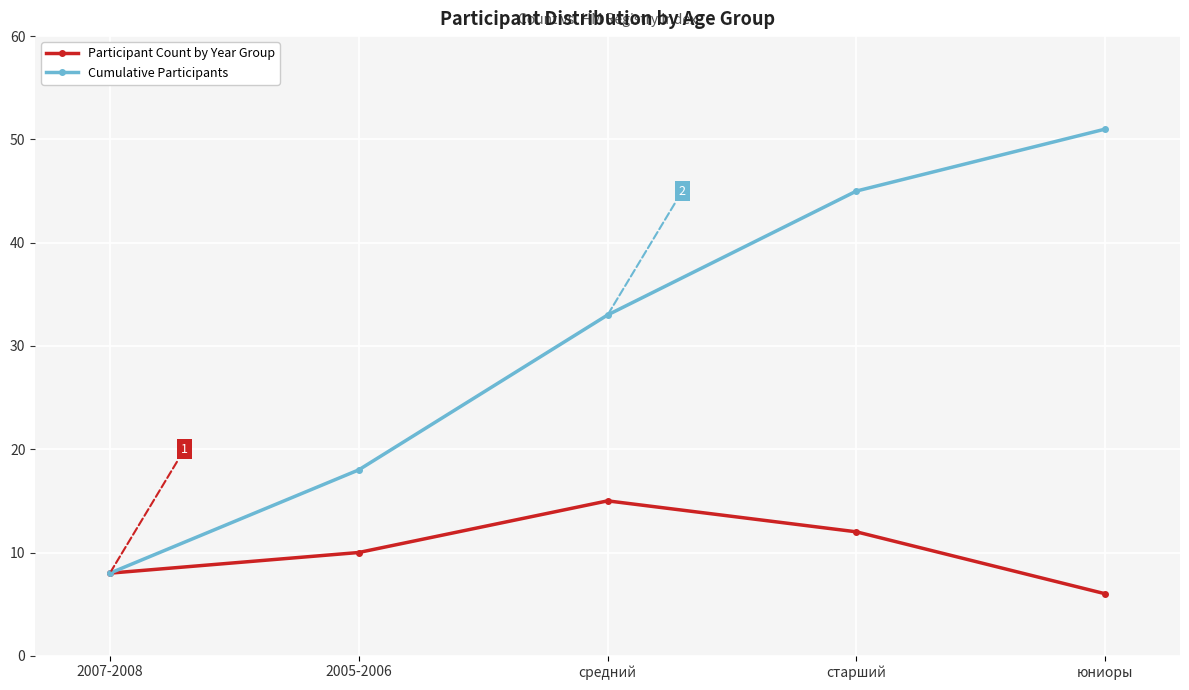

At how many categories does at least one series exceed 11?

4